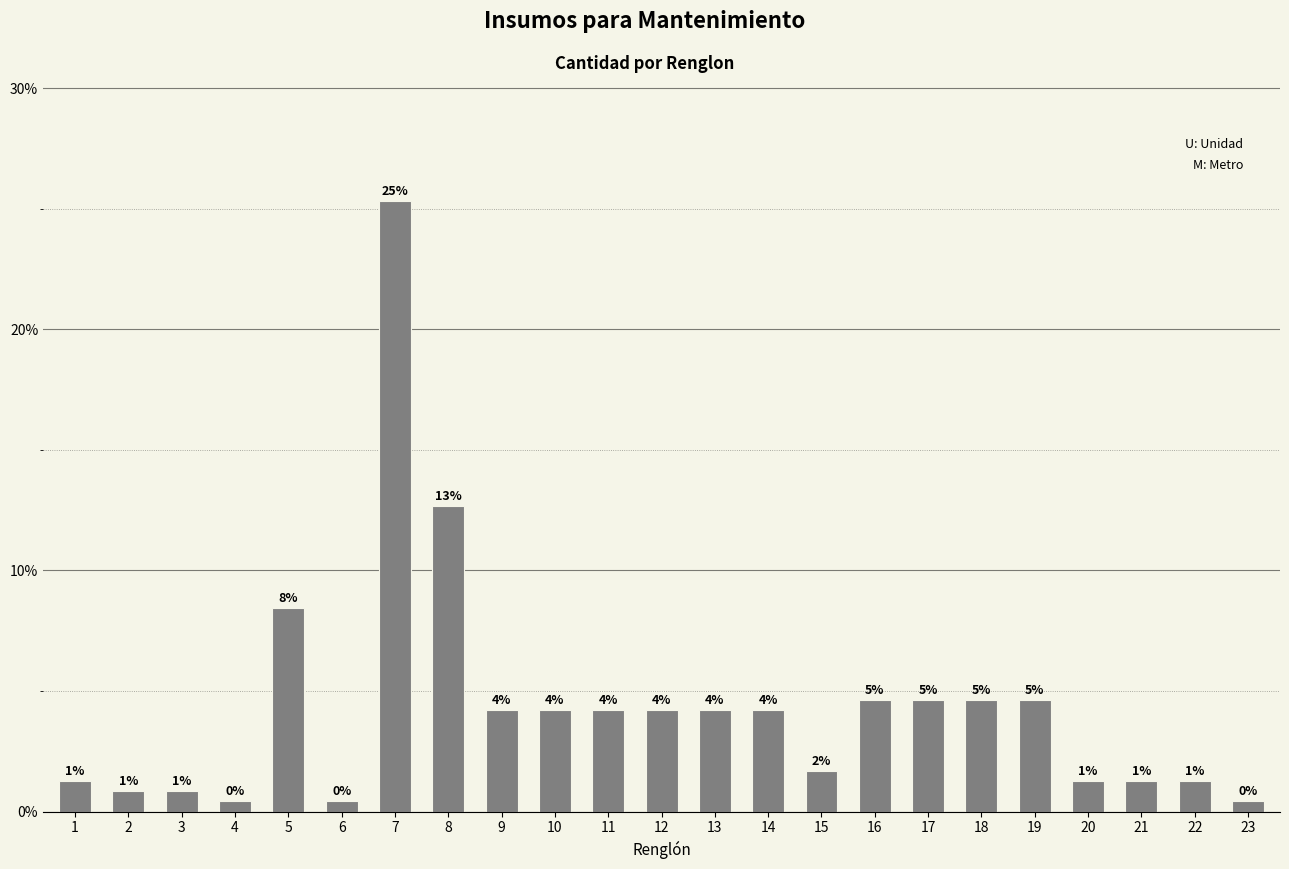

Reading left to right, extract all data points from this chart.

1=3	2=2	3=2	4=1	5=20	6=1	7=60	8=30	9=10	10=10	11=10	12=10	13=10	14=10	15=4	16=11	17=11	18=11	19=11	20=3	21=3	22=3	23=1